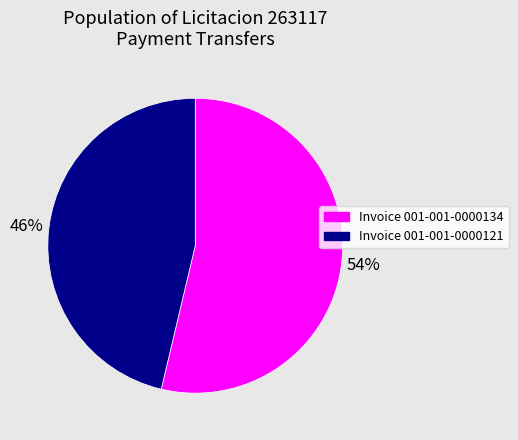

Is there a majority slice in this chart?

Yes